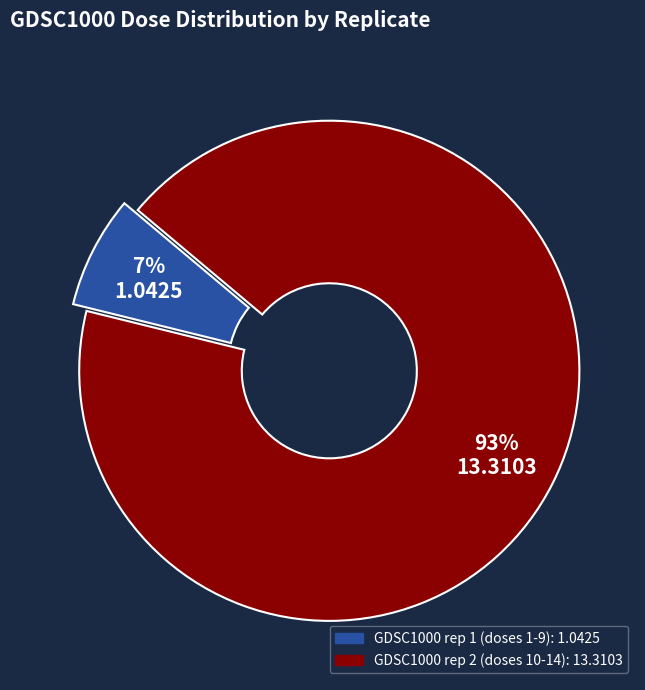

Is there any slice that represents more than half of the pie?

Yes